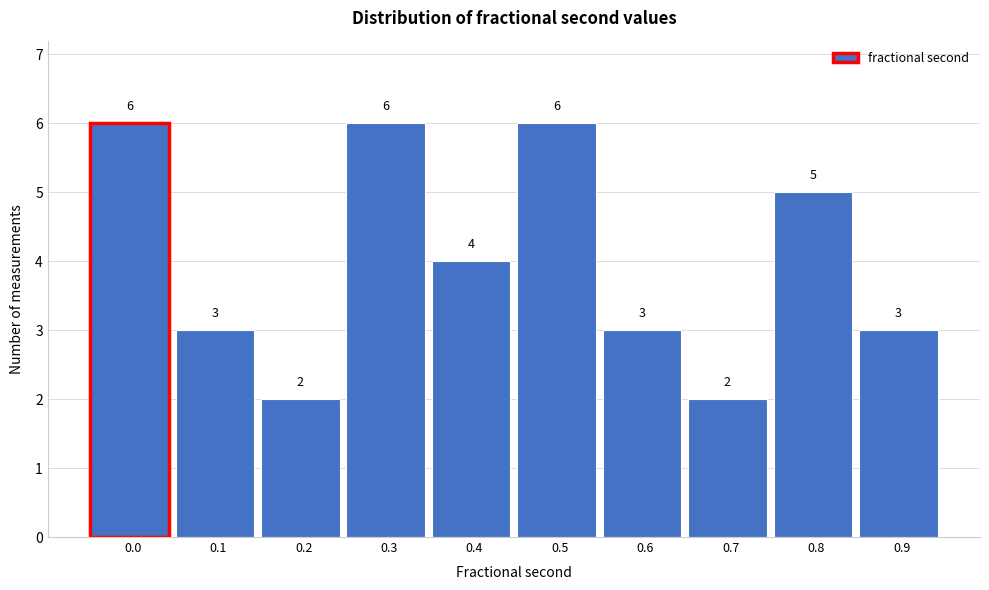

Reading left to right, what are all the values shown in this chart?

0.0=6	0.1=3	0.2=2	0.3=6	0.4=4	0.5=6	0.6=3	0.7=2	0.8=5	0.9=3